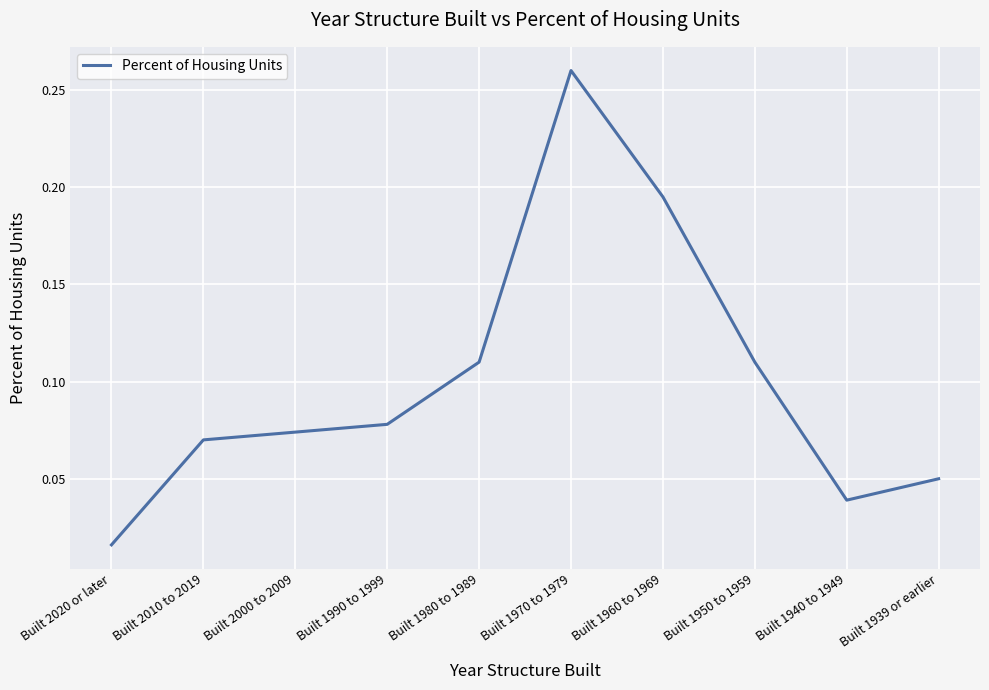

How many lines are shown in the chart?

1